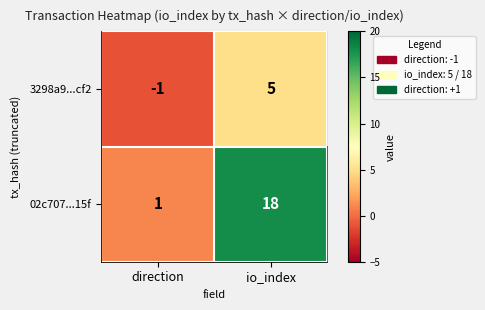

Is it true that 02c707...15f equals 26 at io_index?

False